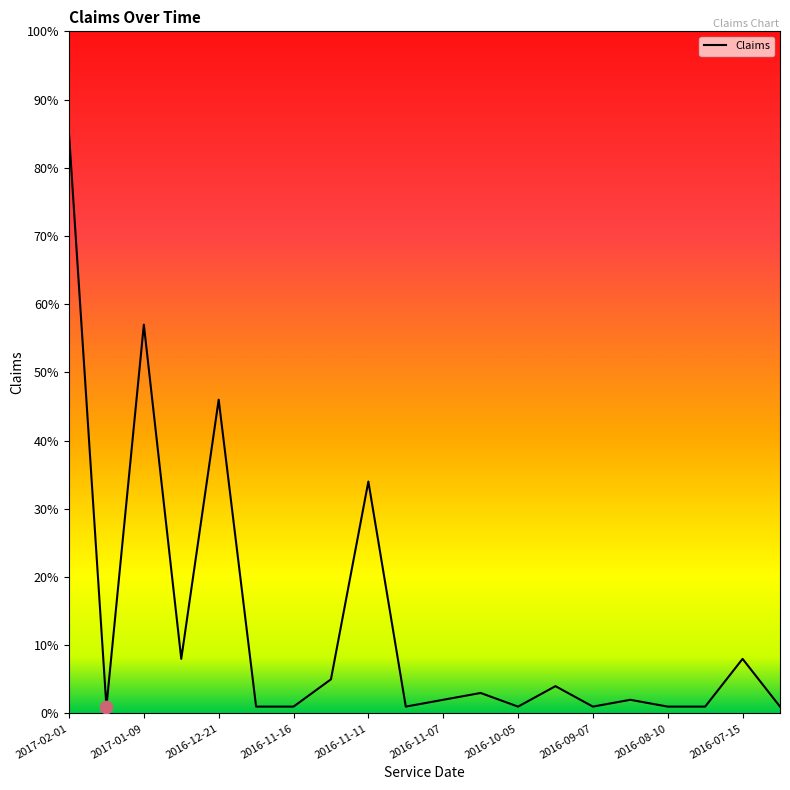

What is the maximum value shown in the chart?

85